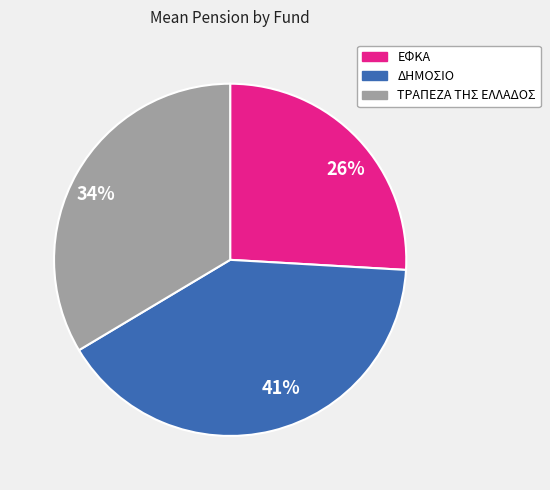

Combined, do 26% and 41% account for over 50%?

Yes